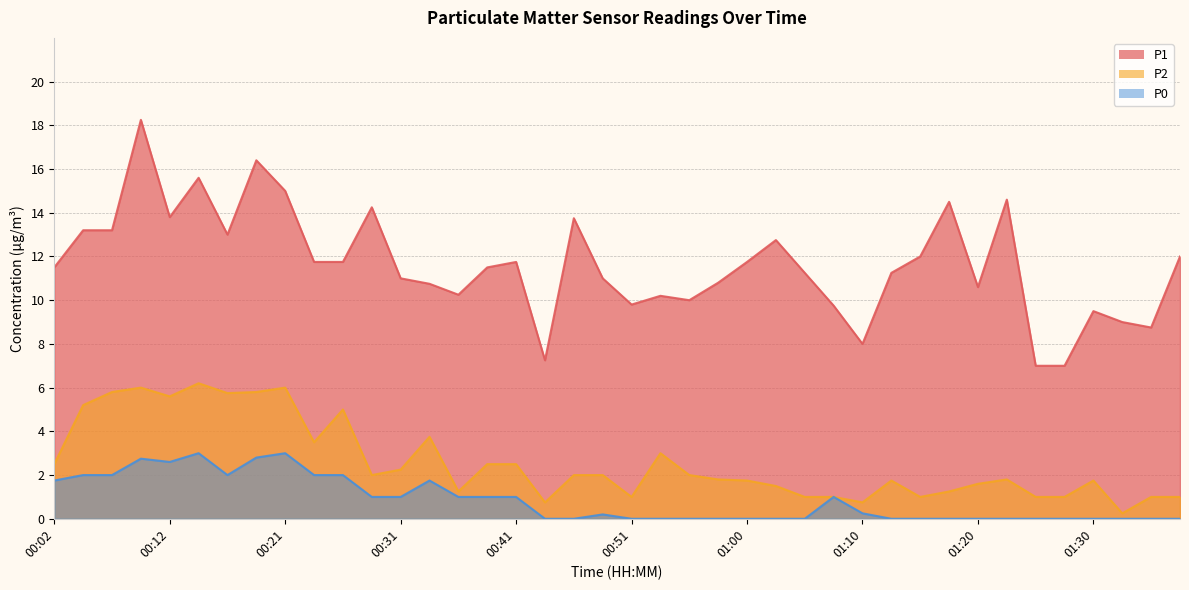

What is the approximate value of P1 at 01:05?

11.2